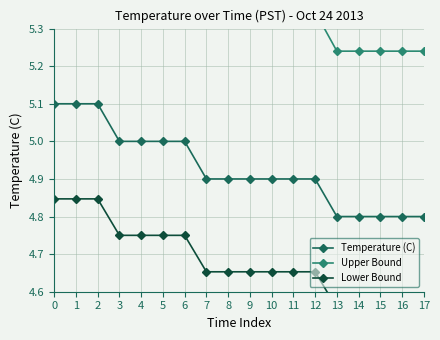

At how many categories does at least one series exceed 5?

18